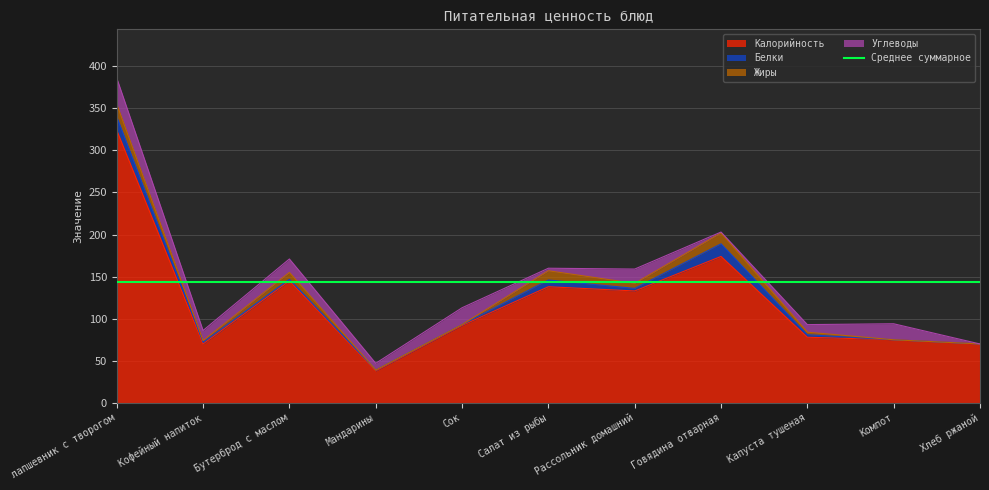

What is the sum of all Углеводы values?

136